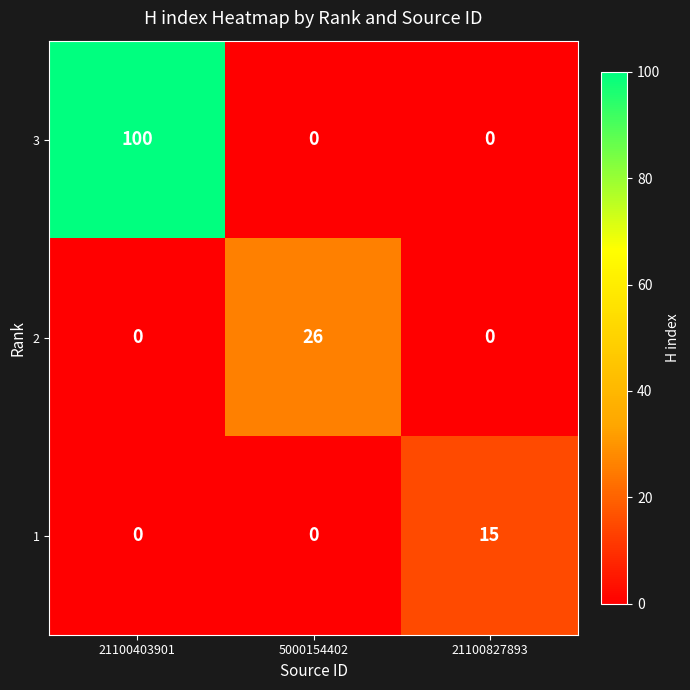

Reading left to right, transcribe all the data shown in this chart.

3: 100	0	0
2: 0	26	0
1: 0	0	15